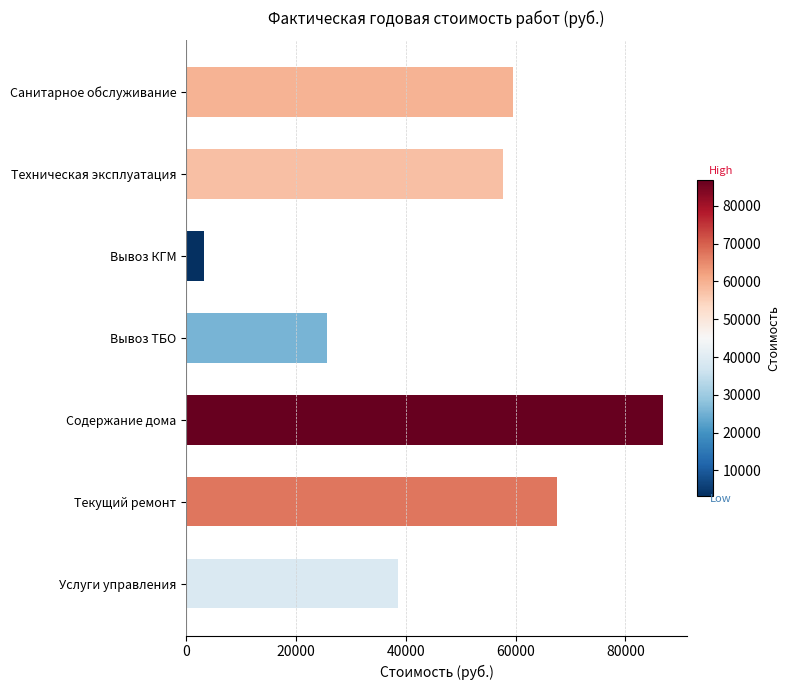

Is it true that the value at Вывоз ТБО is 25709.5?

True